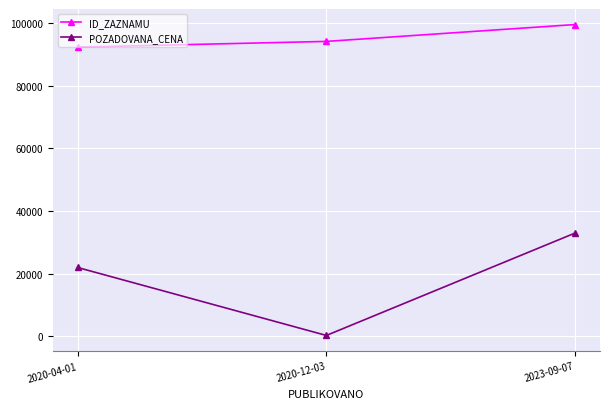

What is the sum of all POZADOVANA_CENA values?

55300